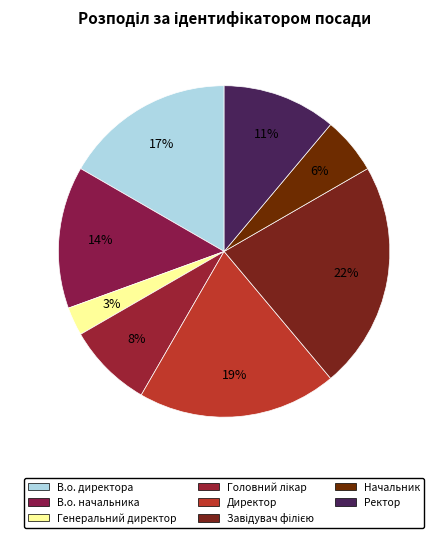

Combined, do Завідувач філією and В.о. начальника account for over 50%?

No